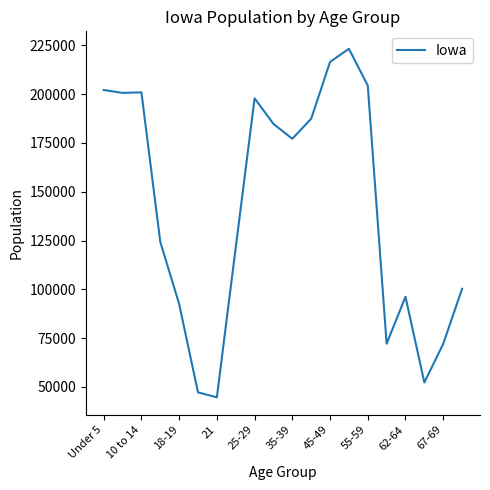

What is the difference between the maximum and minimum values?

178549